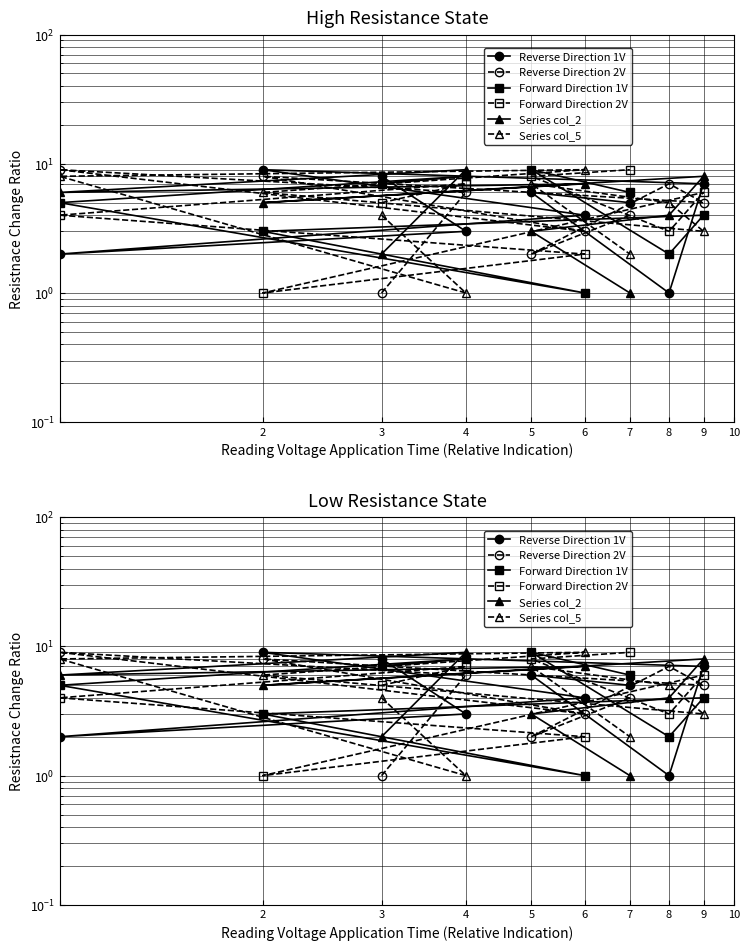

What is the sum of all Series col_2 values?

45